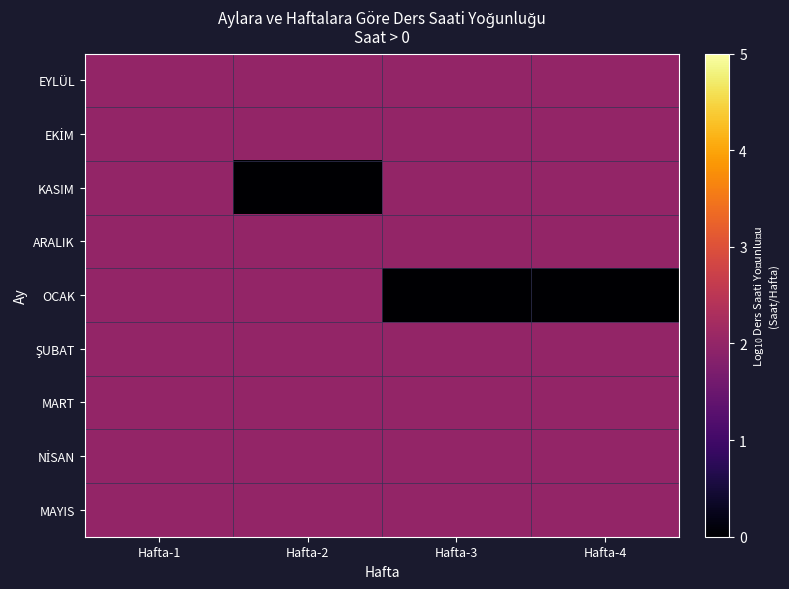

How many categories are shown in the chart?

4